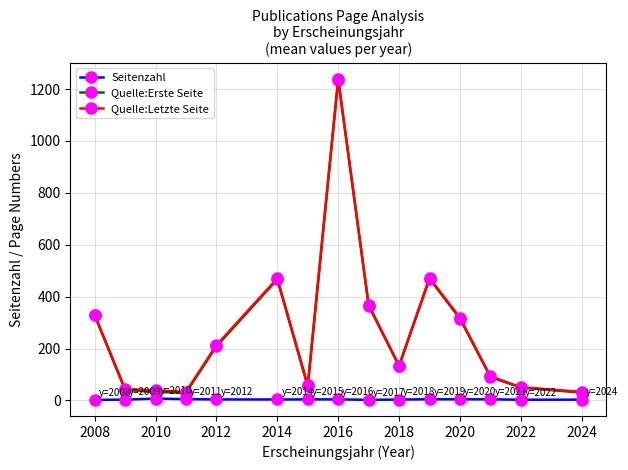

What is the difference between the second highest and second lowest values in the Quelle:Letzte Seite series?

439.0